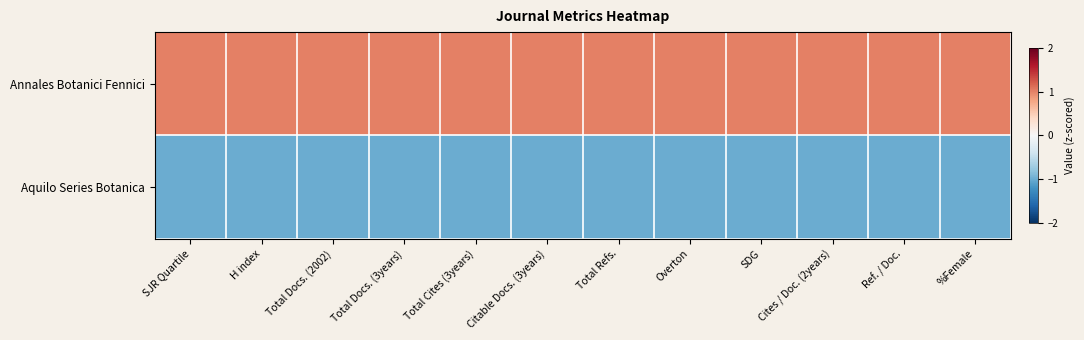

What is the greatest value displayed?

1